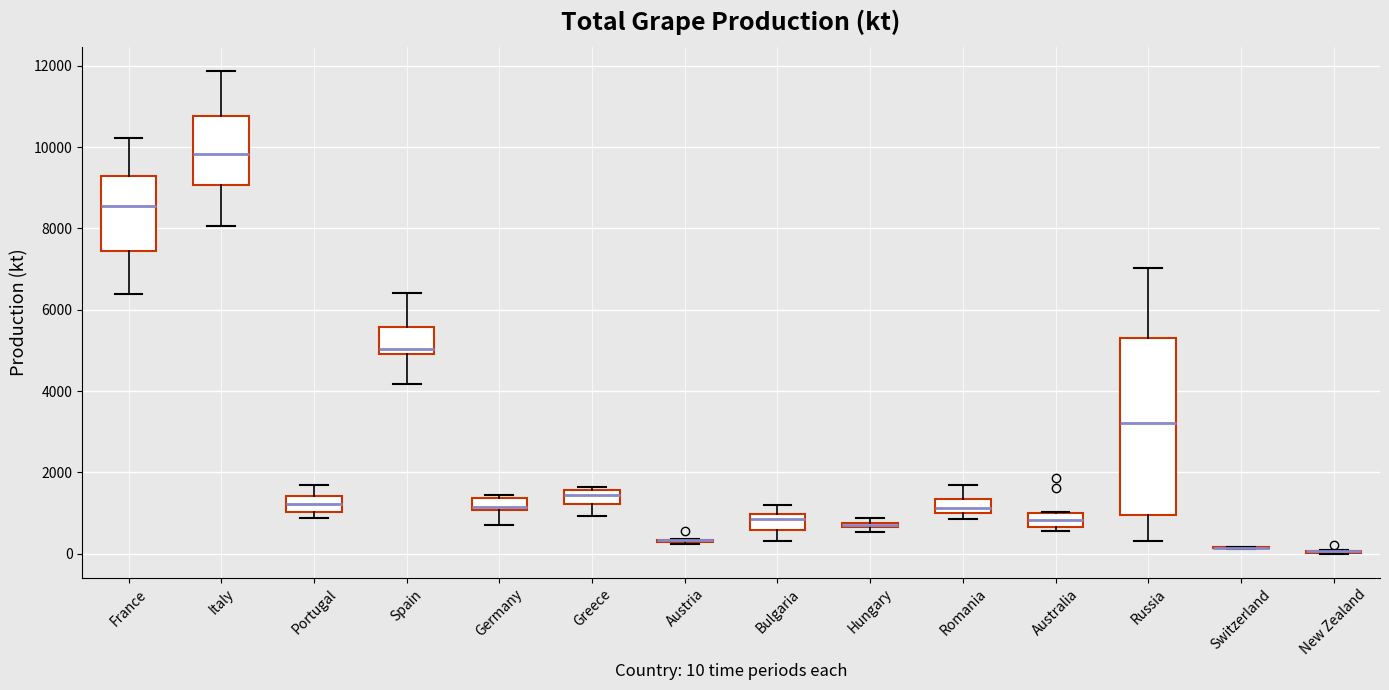

Where is the lower edge of the box for Hungary on the y-axis? The values are not printed on the chart, so give them approximately, as read against the axis.

600